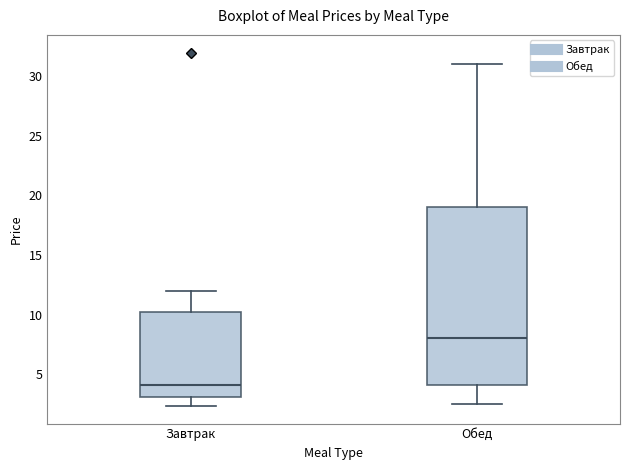

Which box has the lowest median line?

Завтрак